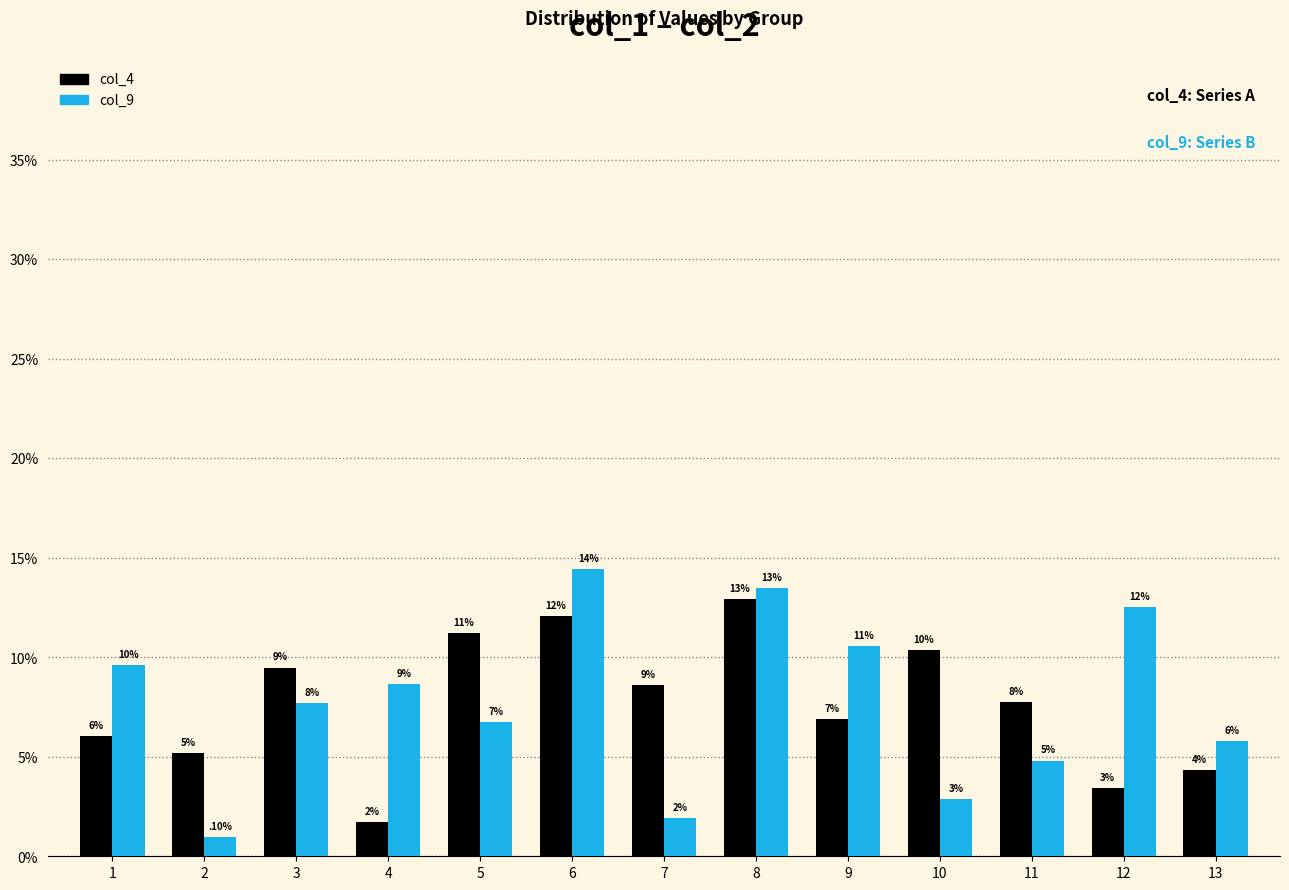

Rank the series by their maximum value, from highest to lowest.

col_9, col_4